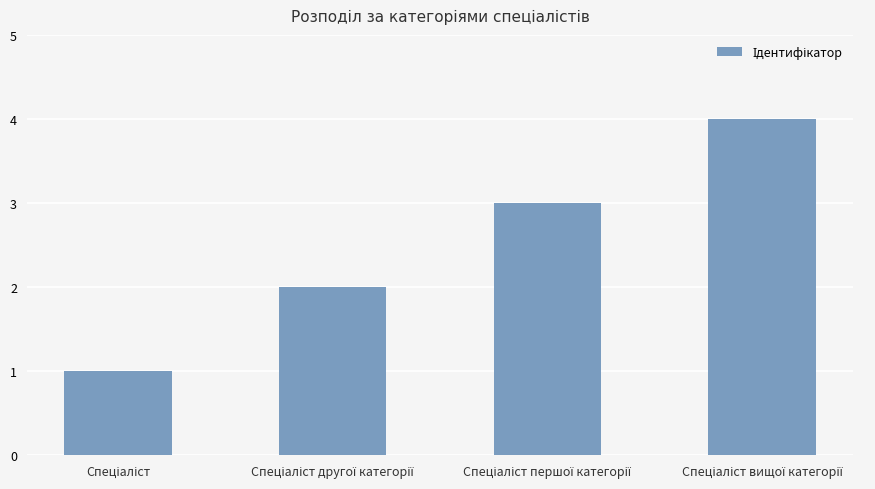

What is the difference between the second highest and second lowest values?

1